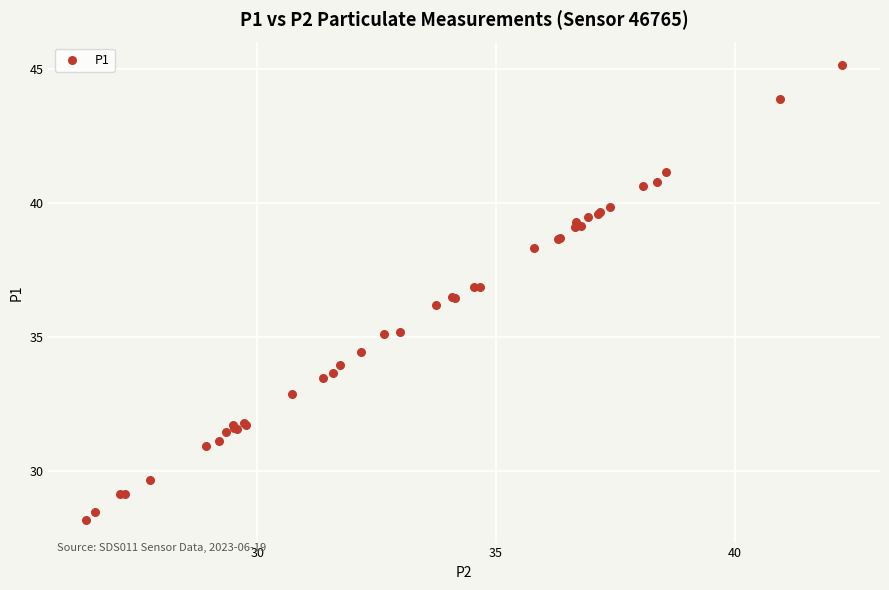

What Y value in the scatter plot is closest to 36?

36.2